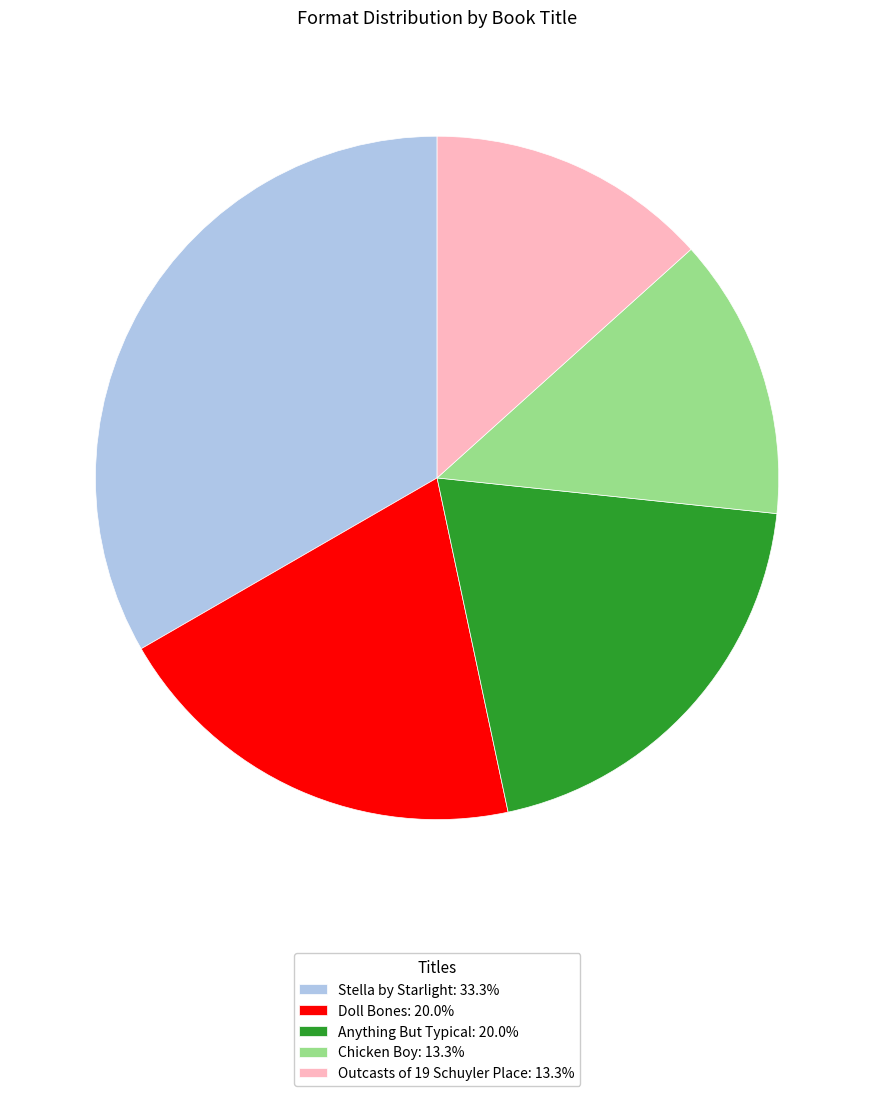

Is Doll Bones: 20.0% the majority of the pie?

No